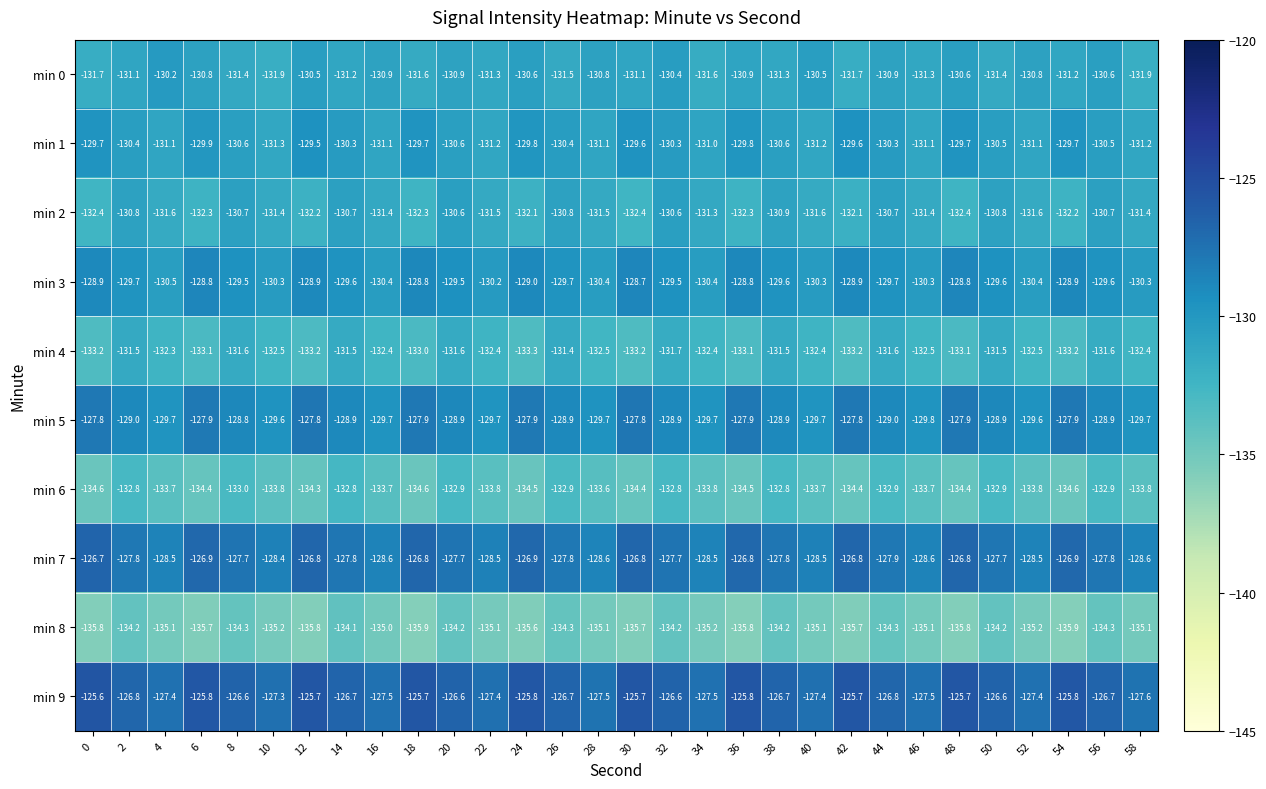

At which category is the sum across all series the highest?

32